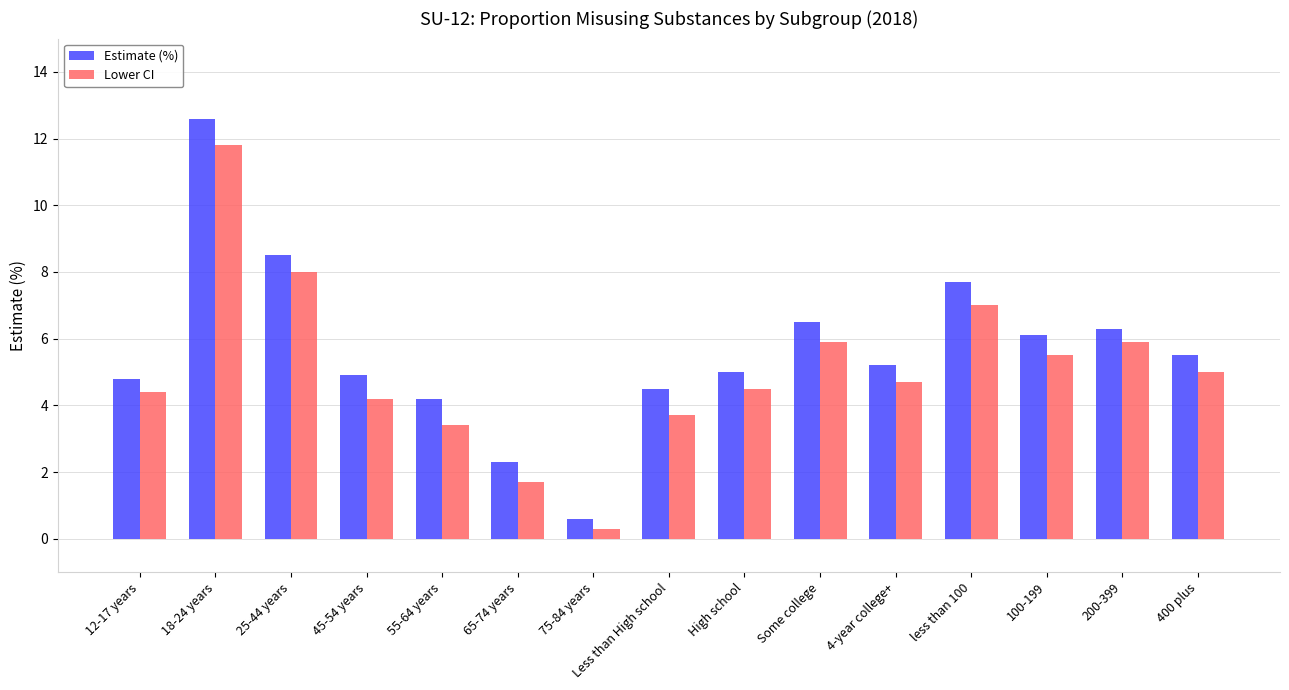

Rank the series by their maximum value, from lowest to highest.

Lower CI, Estimate (%)